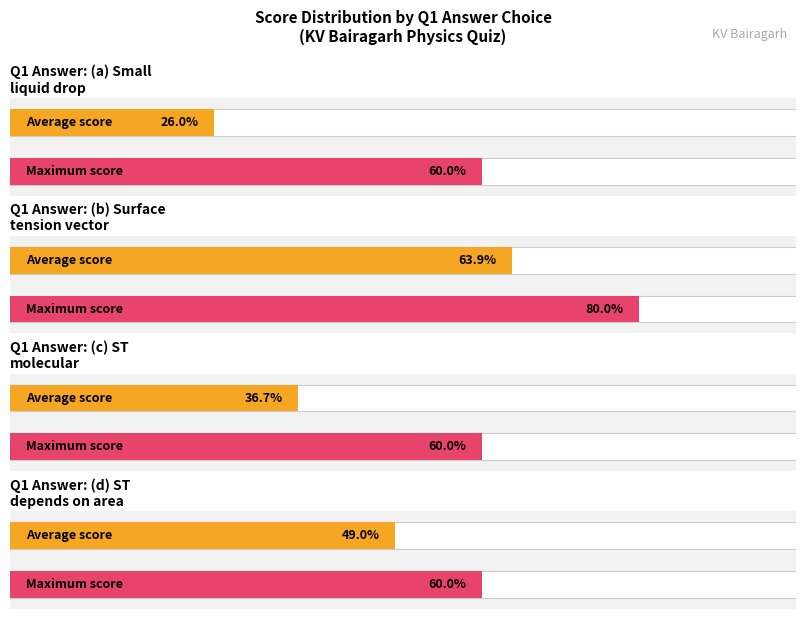

List the labels in order of Maximum Score value, largest first.

(a) A small liquid drop, (b) Surface tension is a vector, (d) Surface tension of liquid depends, (c) Surface tension of liquid